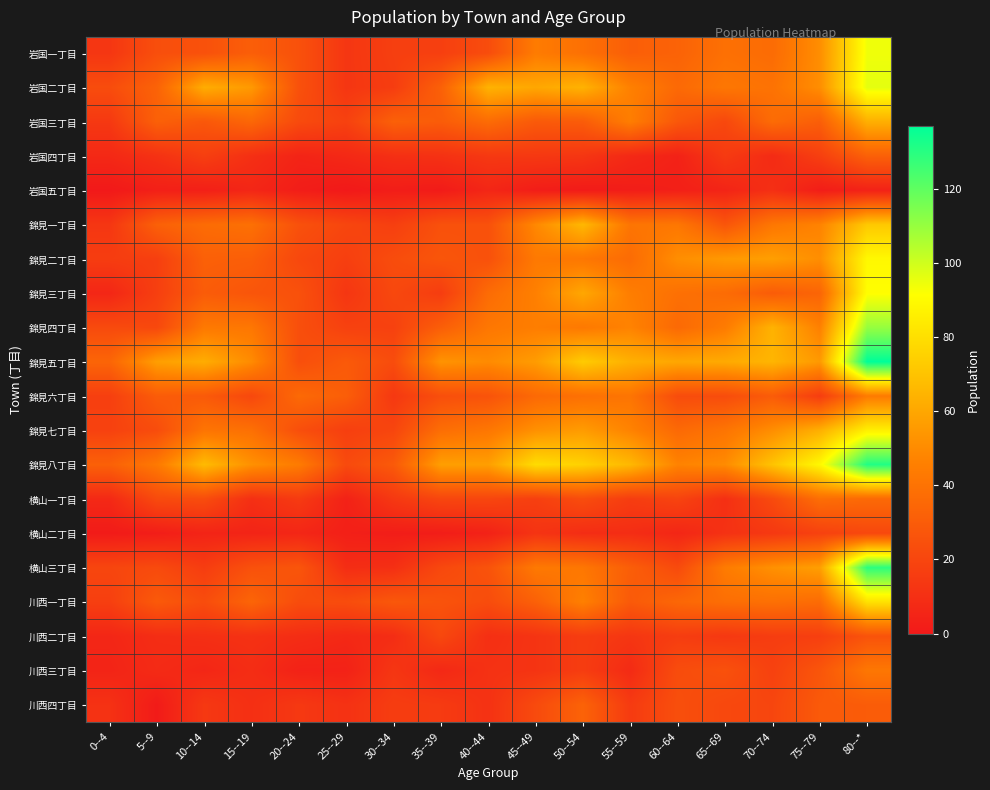

Which series has the largest total across all categories?

錦見八丁目